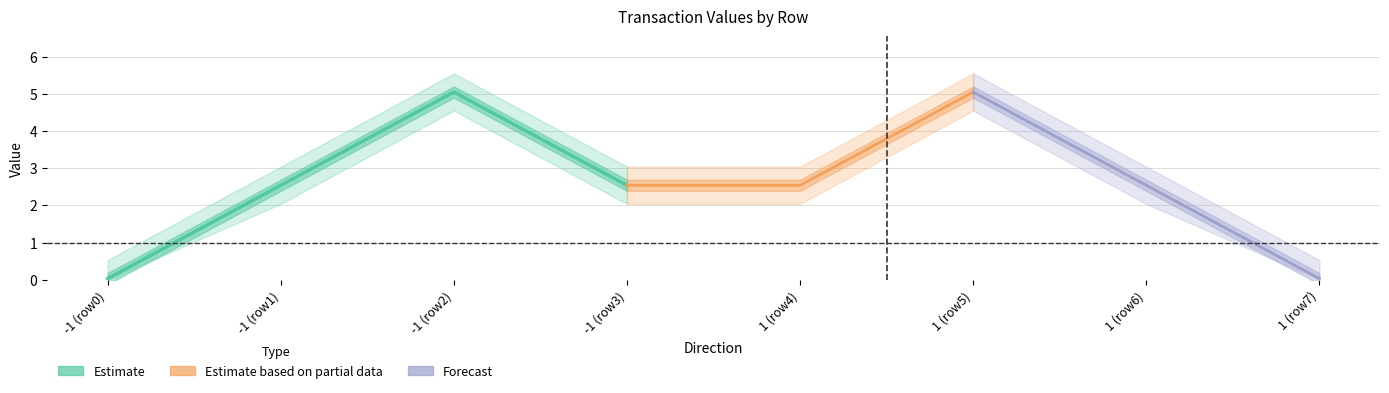

What is the maximum value shown in the chart?

5.0